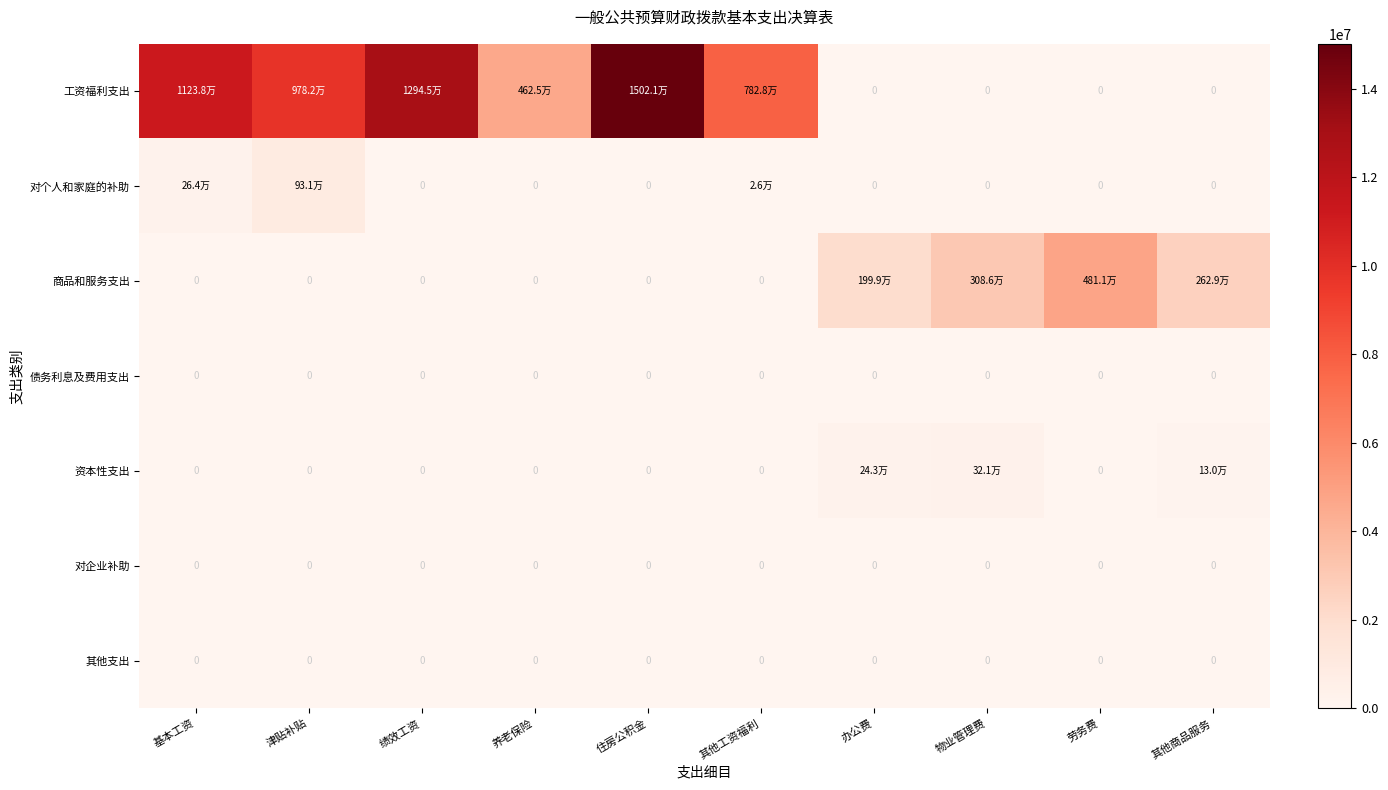

What is the sum of all 资本性支出 values?

693321.7